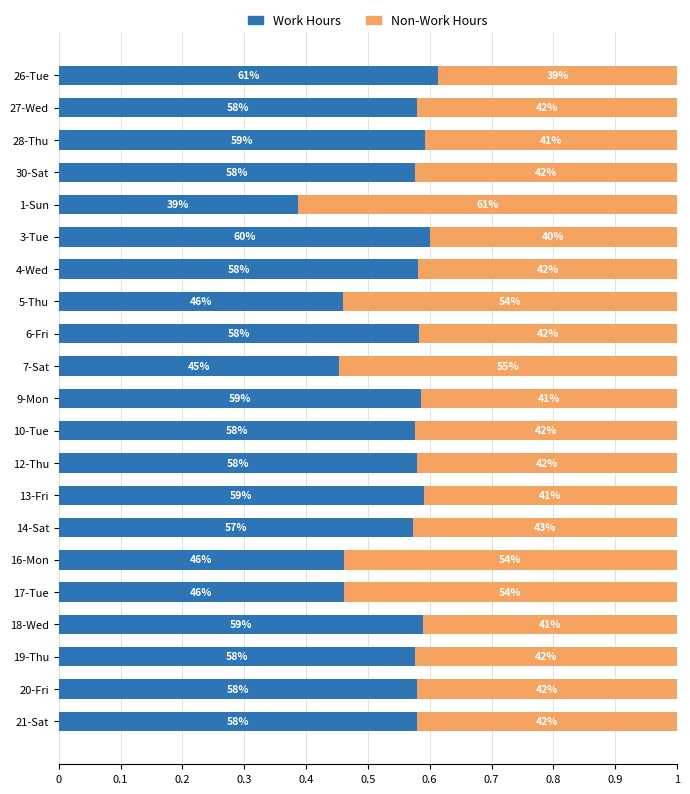

List the series in order of their overall mean, lowest first.

Non-Work Hours, Work Hours